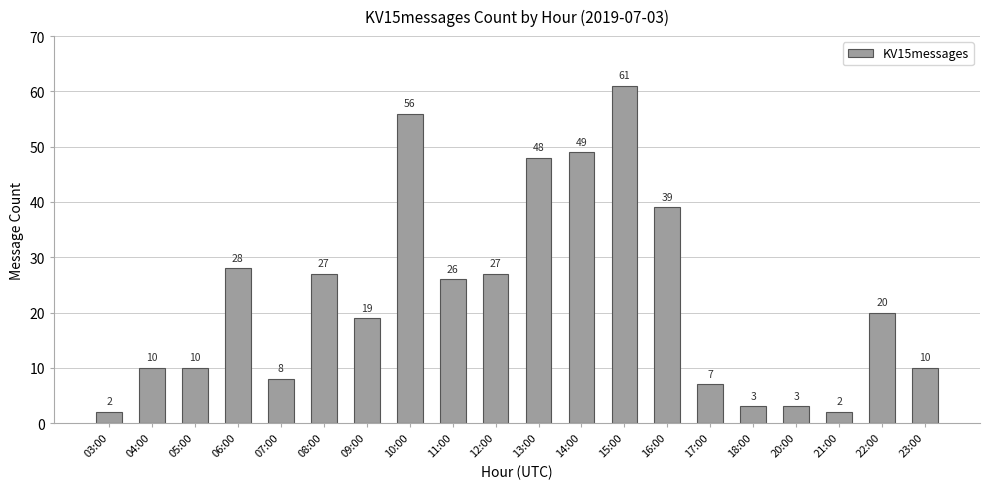

Does the chart contain stacked bars?

No